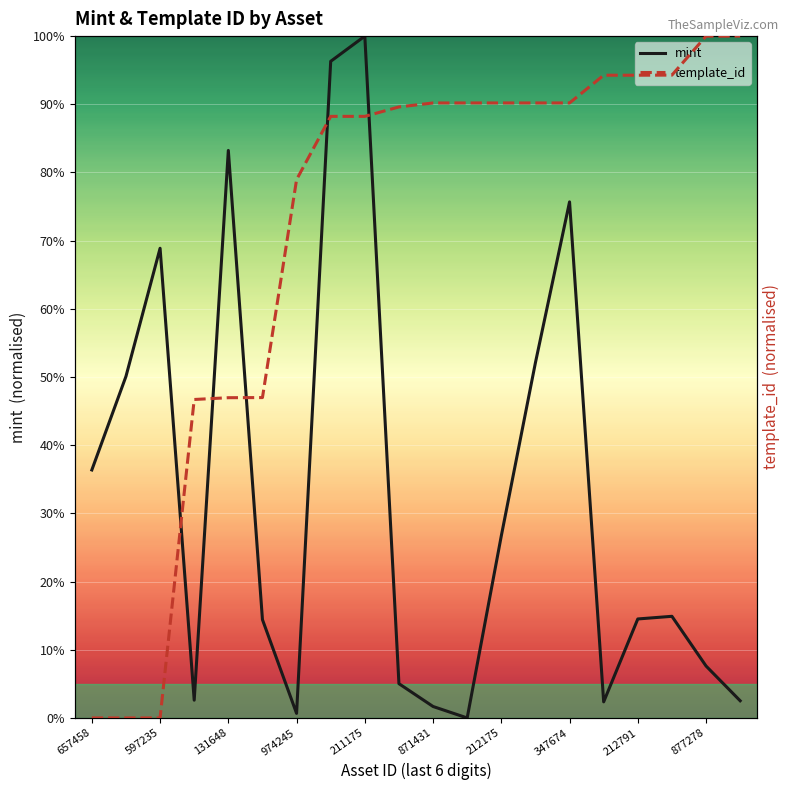

What is the sum of the template_id values at 14 and 19?

1.9